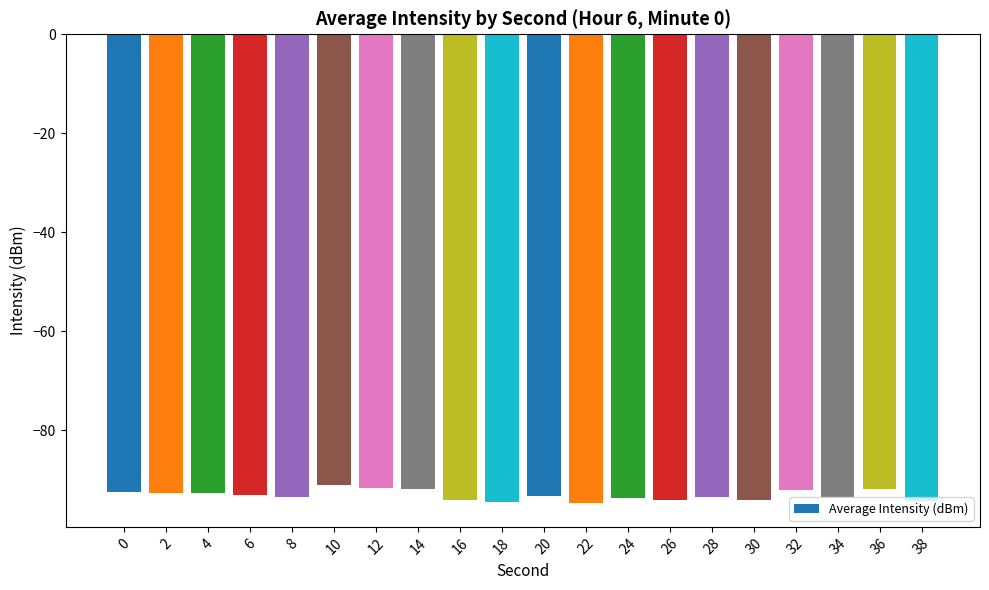

The value at 16 is -94.1. True or false?

True